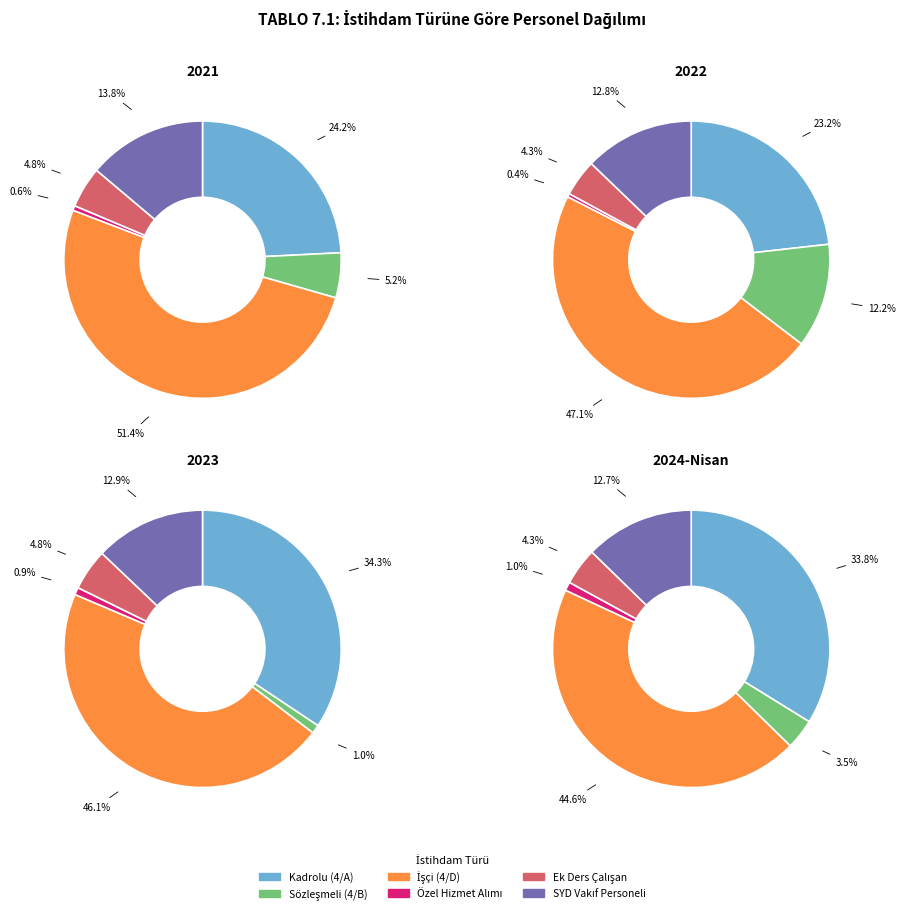

True or false: 5 accounts for 1% of the total.

False